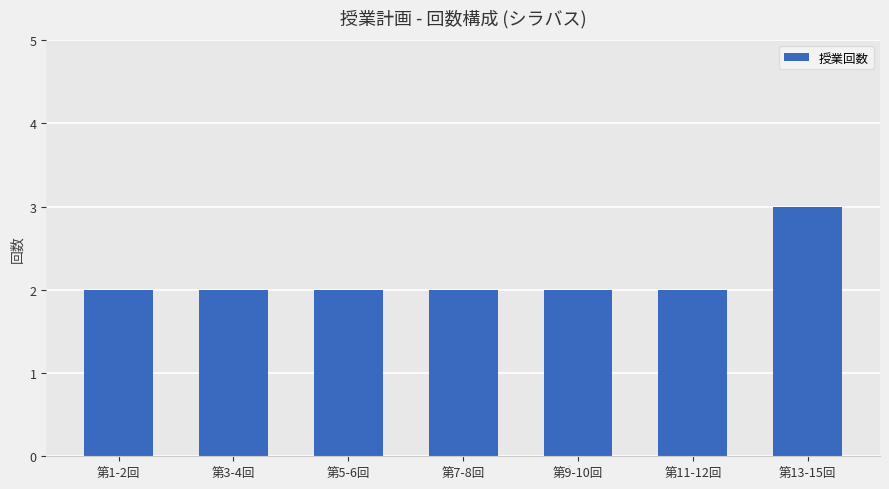

Reading left to right, what are all the values shown in this chart?

第1-2回=2	第3-4回=2	第5-6回=2	第7-8回=2	第9-10回=2	第11-12回=2	第13-15回=3